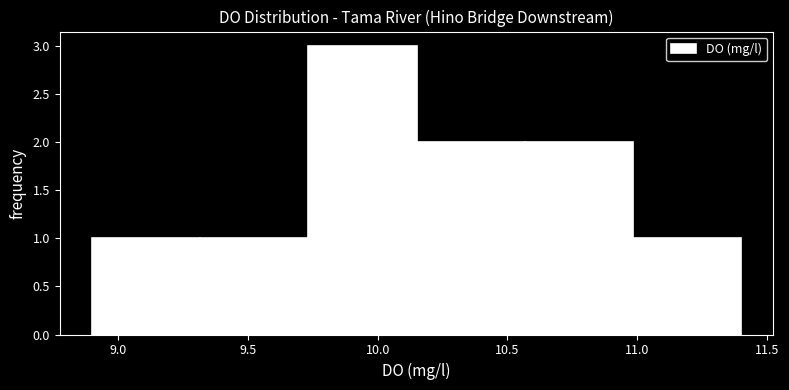

Reading left to right, list every bar in this chart as the range it spans on the x-axis followed by its height. Neither the bar edges nor the heights are printed on the chart, so give them approximately, as read against the axes.

8.90 to 9.30: 1
9.30 to 9.75: 1
9.75 to 10.15: 3
10.15 to 10.55: 2
10.55 to 11.00: 2
11.00 to 11.40: 1